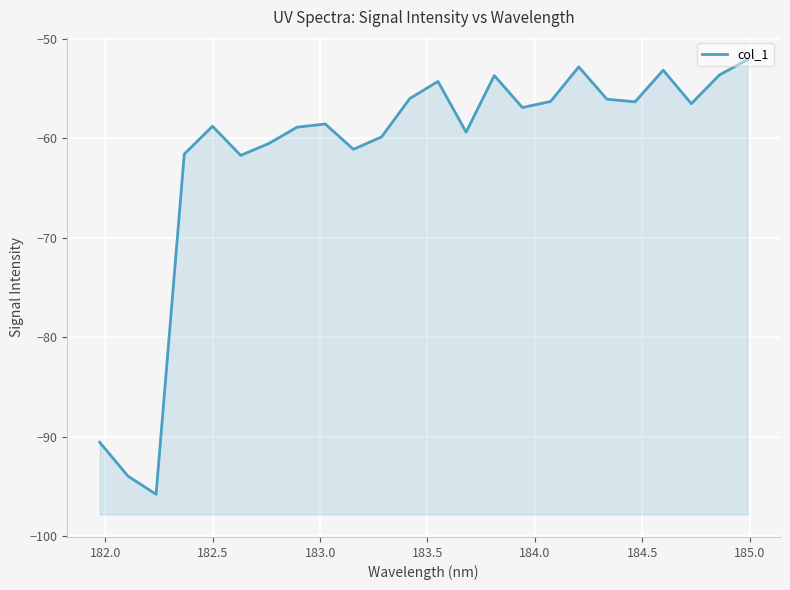

What is the maximum value shown in the chart?

-52.1